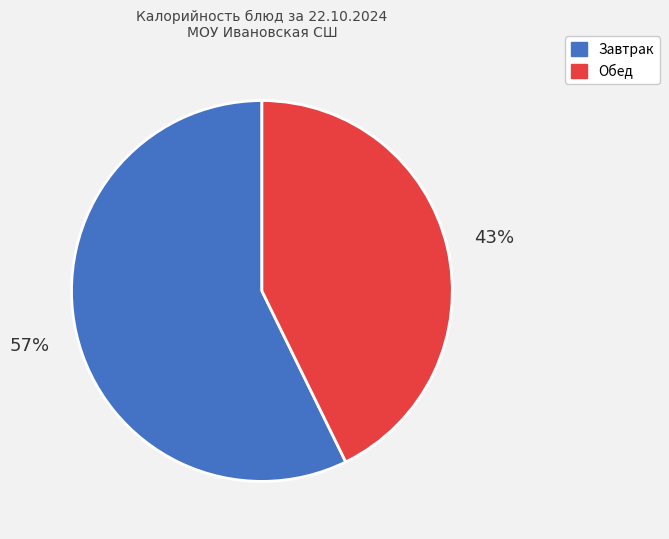

What percentage is the Завтрак slice, to the nearest percent?

57%